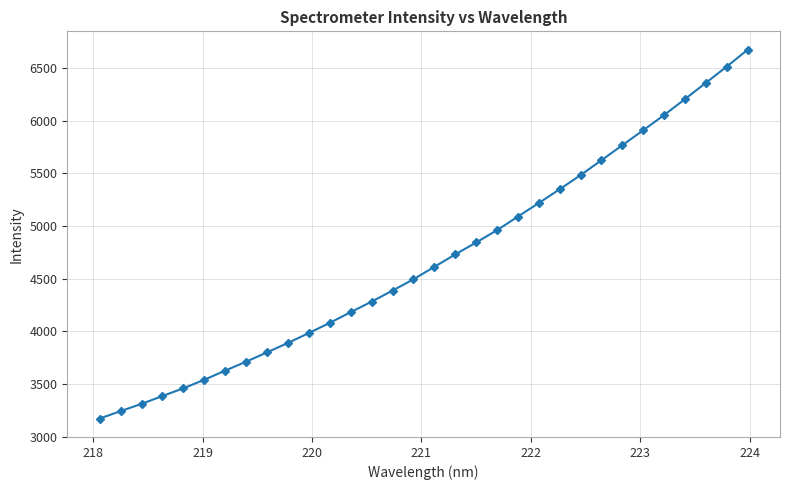

What is the value of the 19th point from the left?

4843.4